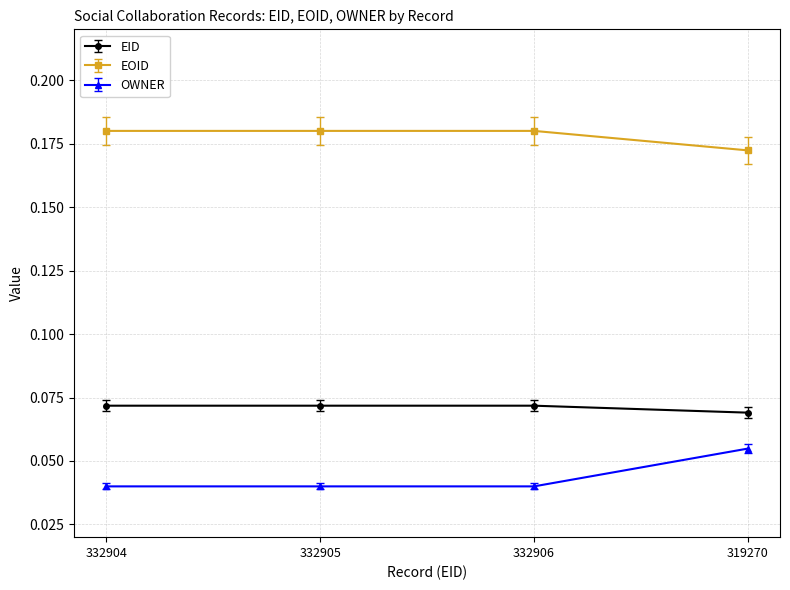

Where is EOID nearest to the value 0?

319270